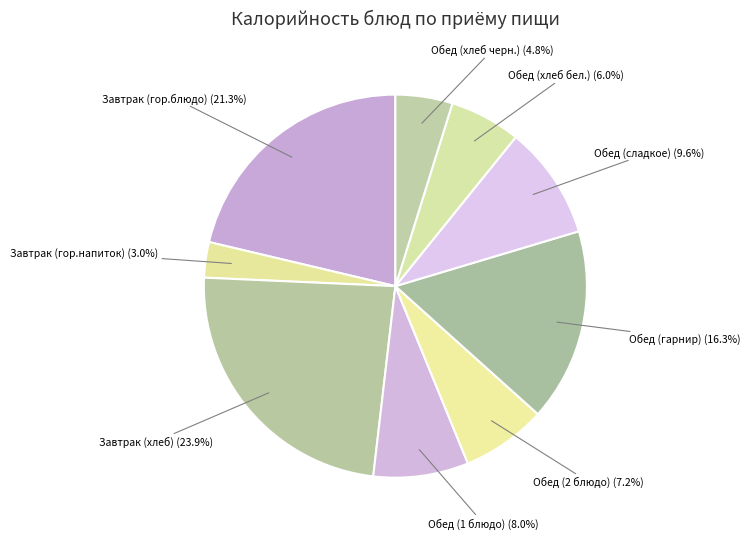

How many slices are in this pie chart?

9